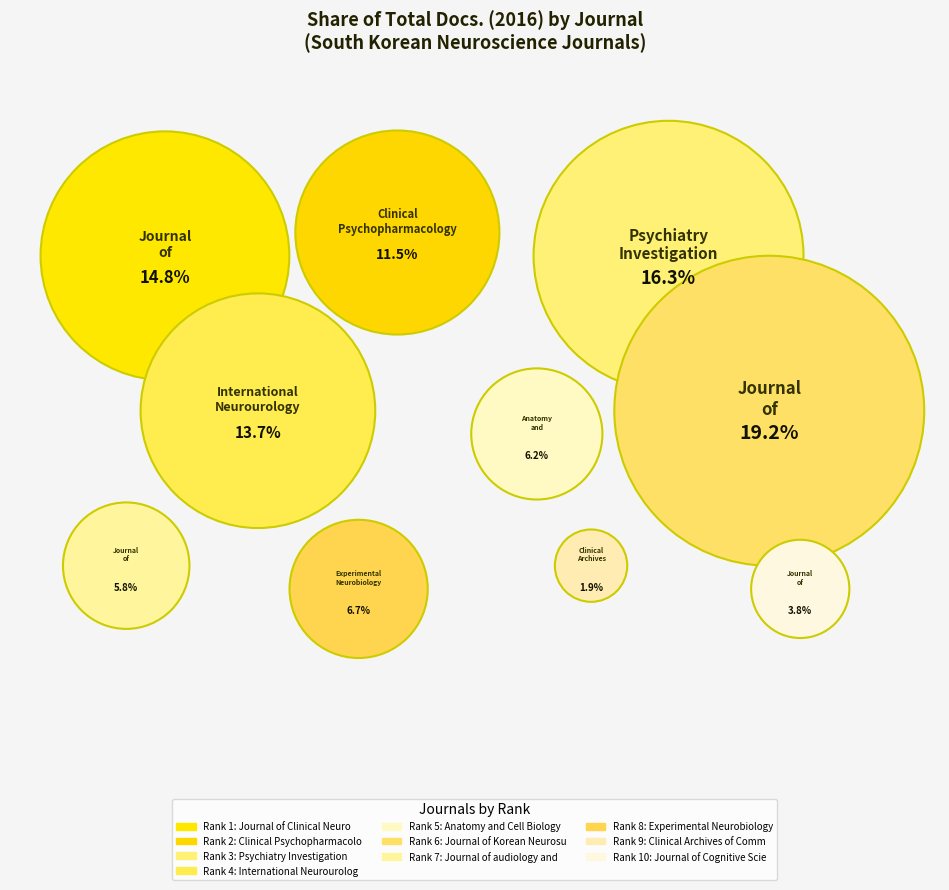

Do Clinical Psychopharmacology and Journal of audiology and otology together represent more than half of the pie?

No